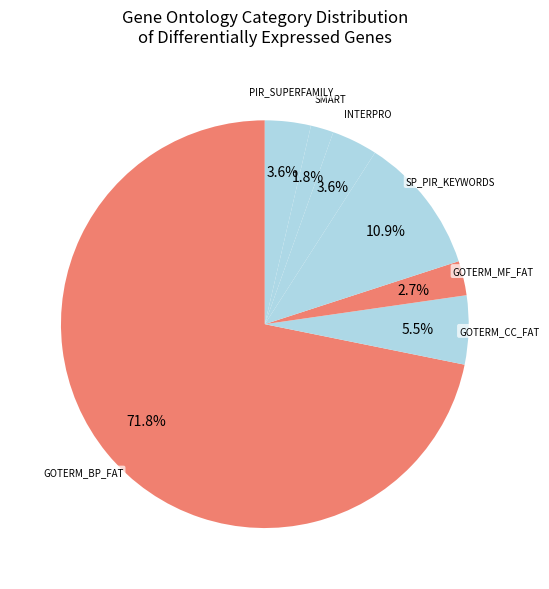

Count the number of slices in the pie.

7